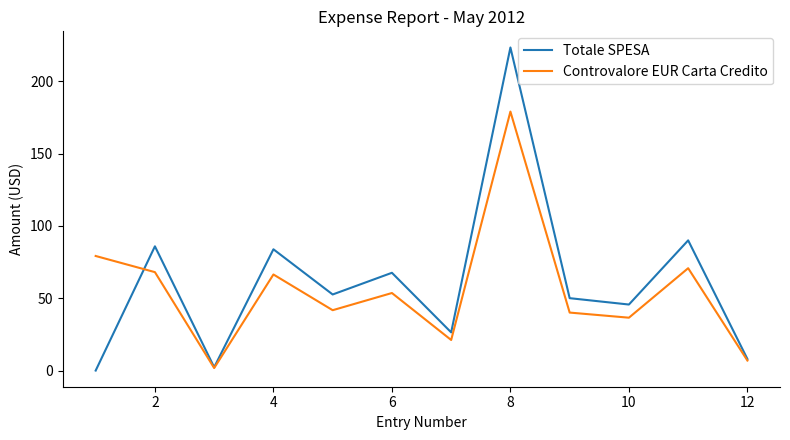

What is the greatest value displayed?

223.3